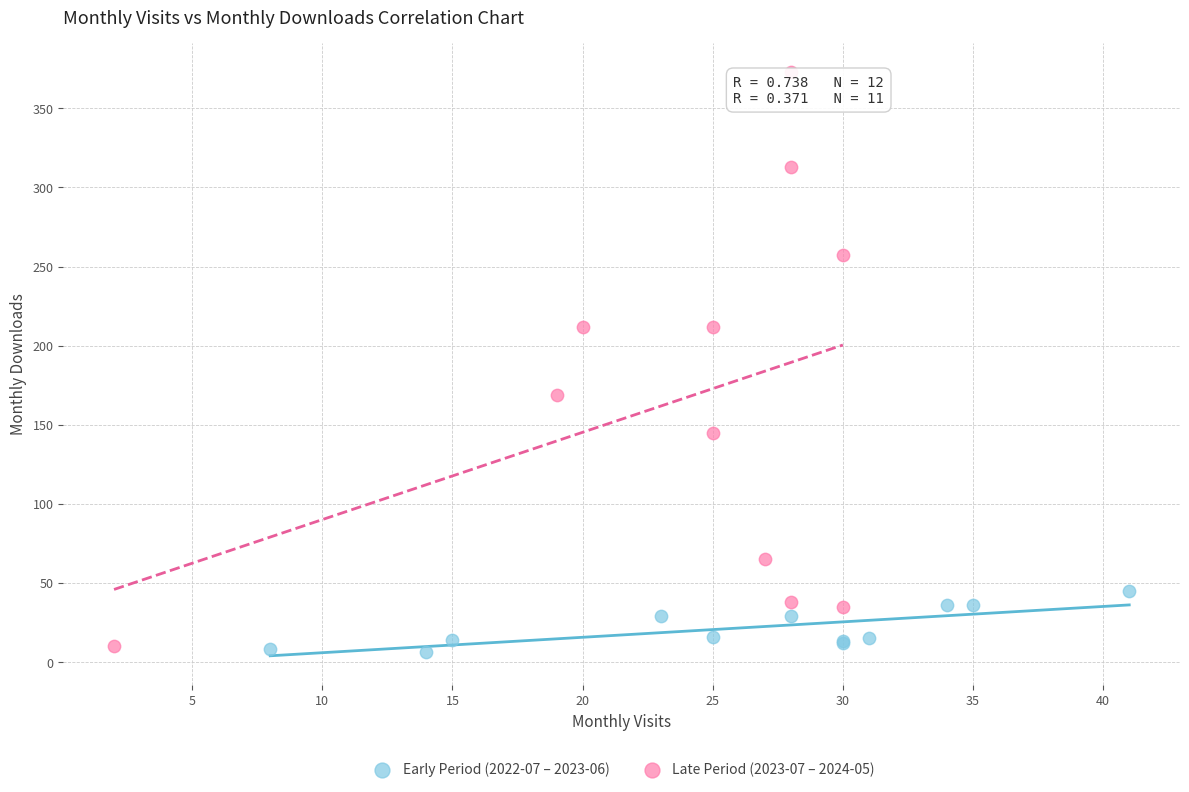

Which series reaches the maximum Y coordinate?

Late Period (2023-07 – 2024-05)